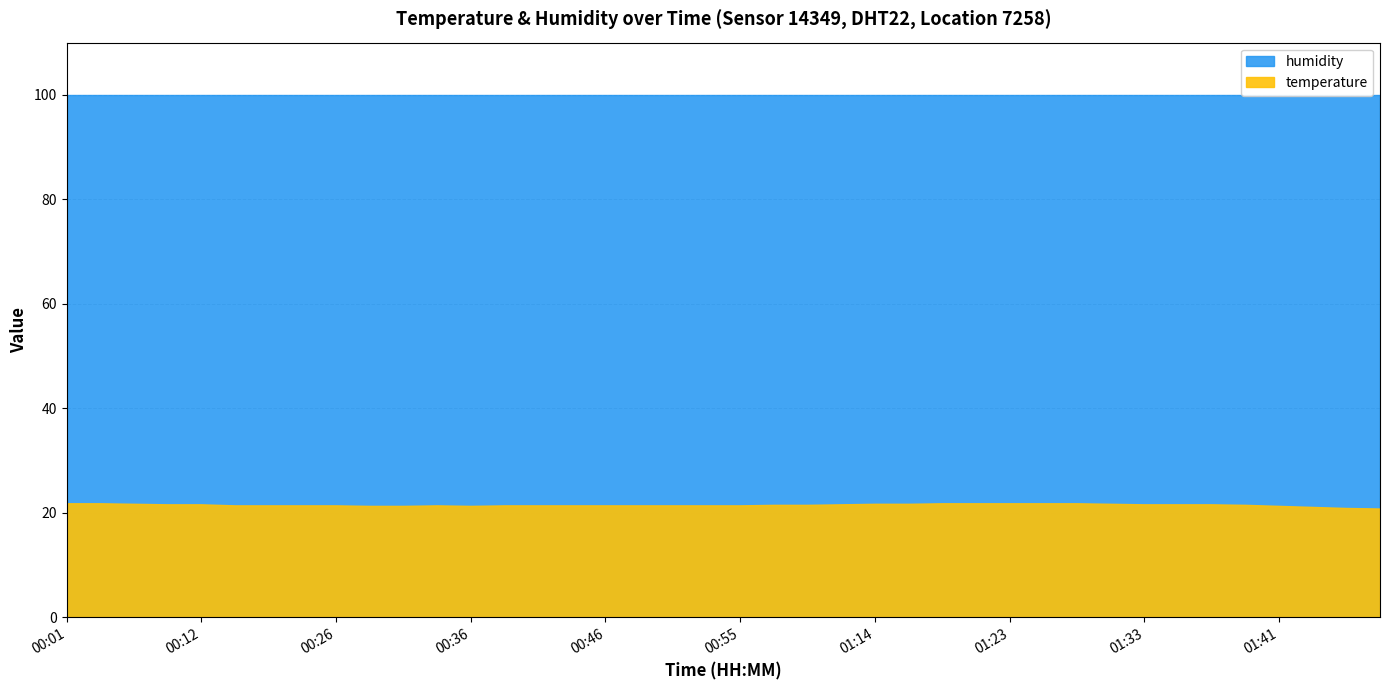

True or false: humidity and temperature cross at least once.

False